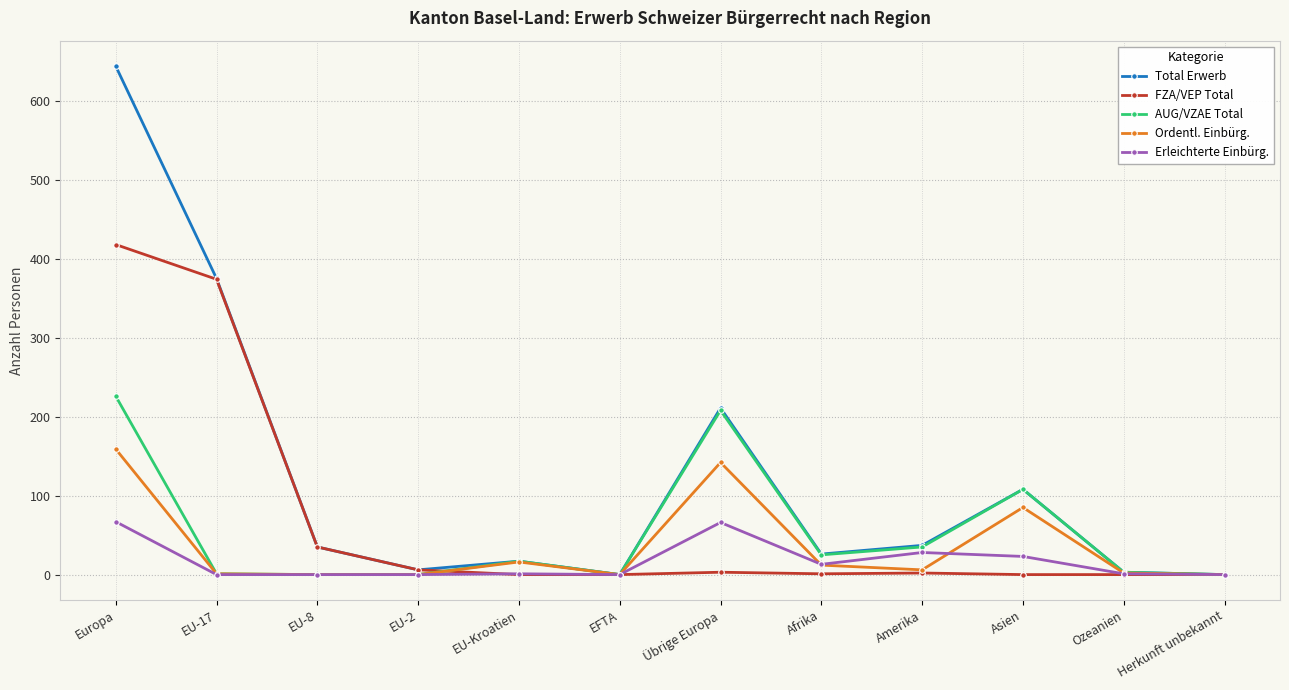

What is the label of the 1st point from the right?

Herkunft unbekannt